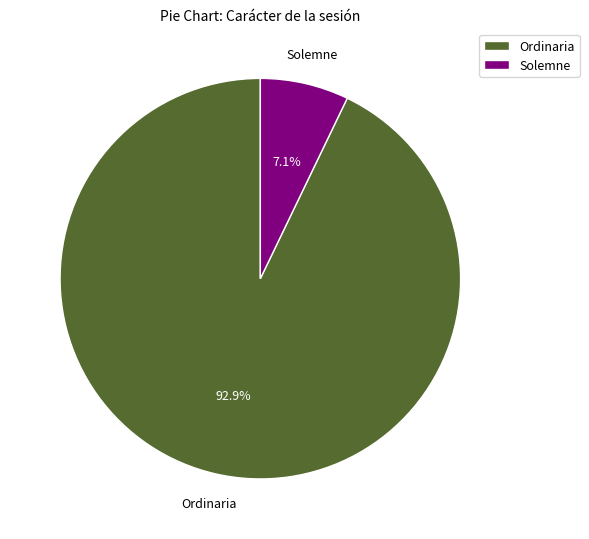

What is the largest slice in the pie chart?

Ordinaria